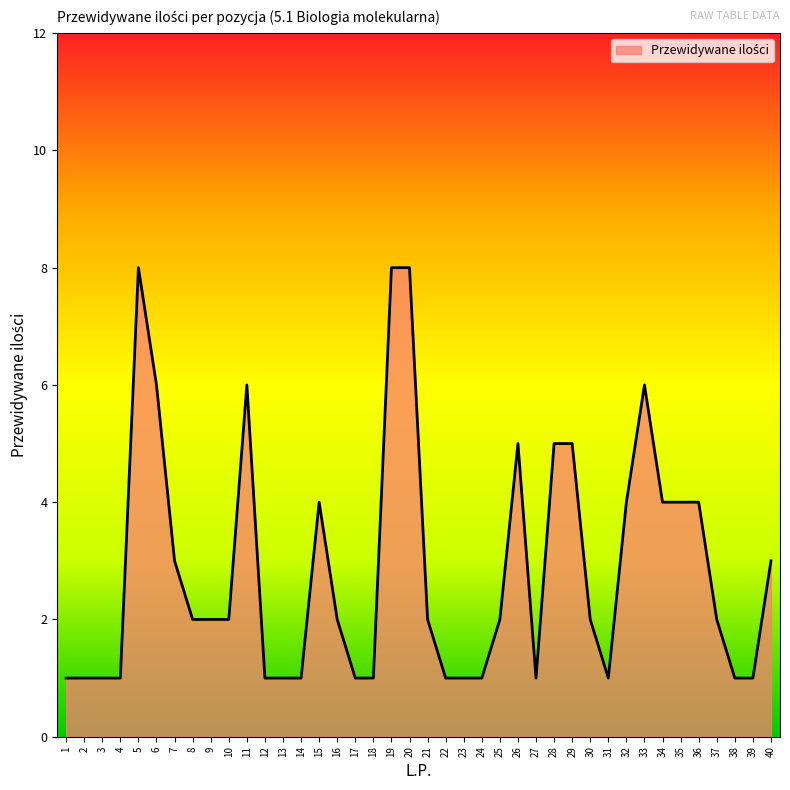

Read the value at 4.

1